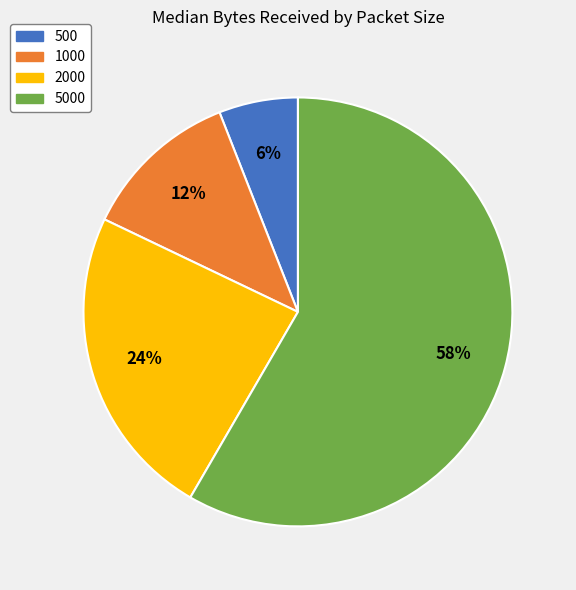

To the nearest percent, what is the difference between the largest and smallest slice percentages?

52%